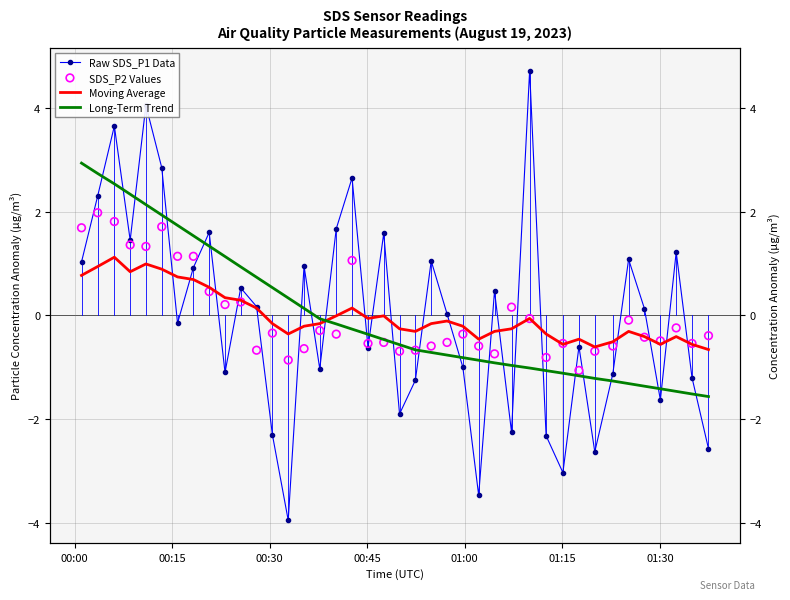

At how many categories does at least one series exceed 0?

26